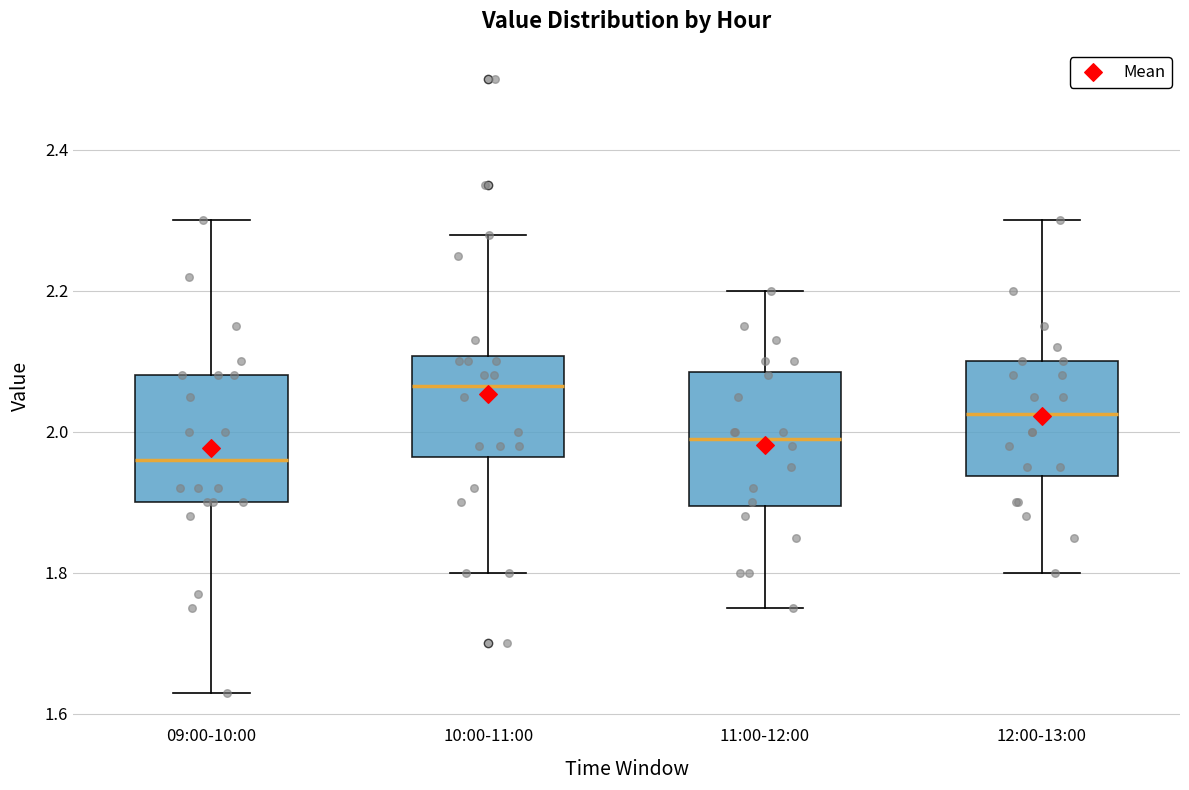

Which box has the lowest median line?

09:00-10:00